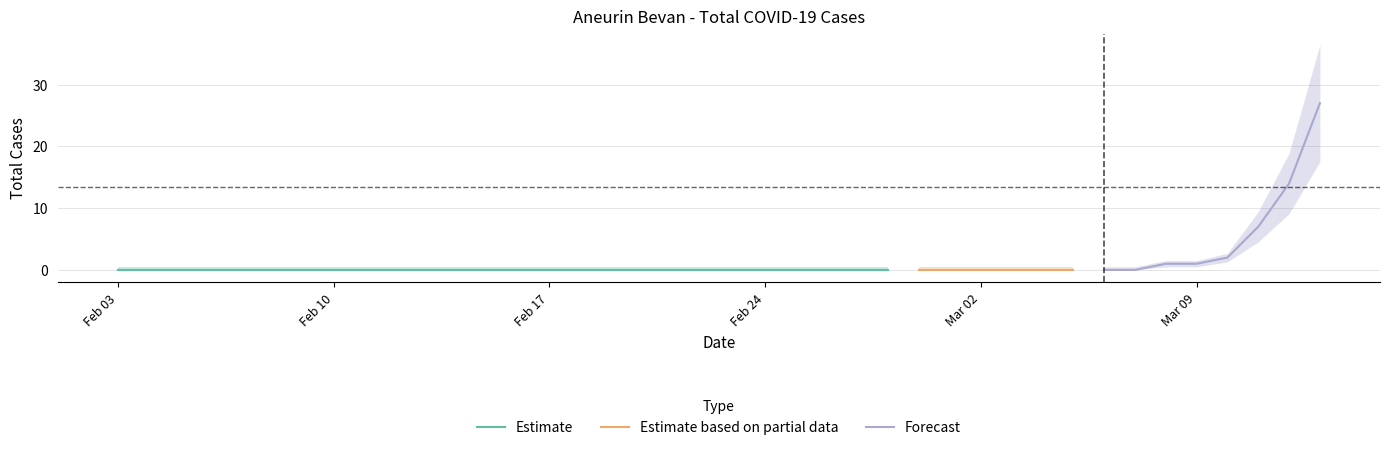

List the labels in order of value, smallest first.

2020-02-03, 2020-02-04, 2020-02-05, 2020-02-06, 2020-02-07, 2020-02-08, 2020-02-09, 2020-02-10, 2020-02-11, 2020-02-12, 2020-02-13, 2020-02-14, 2020-02-15, 2020-02-16, 2020-02-17, 2020-02-18, 2020-02-19, 2020-02-20, 2020-02-21, 2020-02-22, 2020-02-23, 2020-02-24, 2020-02-25, 2020-02-26, 2020-02-27, 2020-02-28, 2020-02-29, 2020-03-01, 2020-03-02, 2020-03-03, 2020-03-04, 2020-03-05, 2020-03-06, 2020-03-07, 2020-03-08, 2020-03-09, 2020-03-10, 2020-03-11, 2020-03-12, 2020-03-13